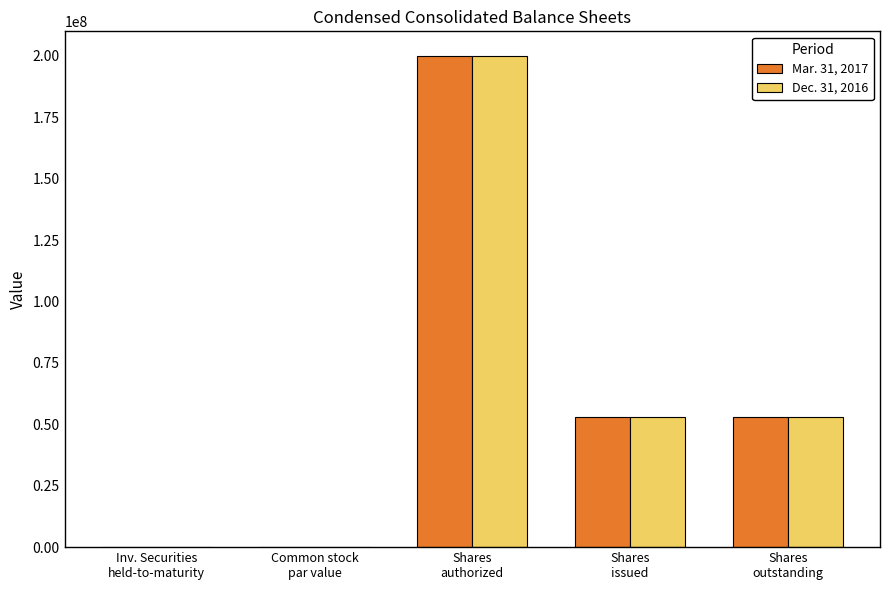

What is the greatest value displayed?

200000000